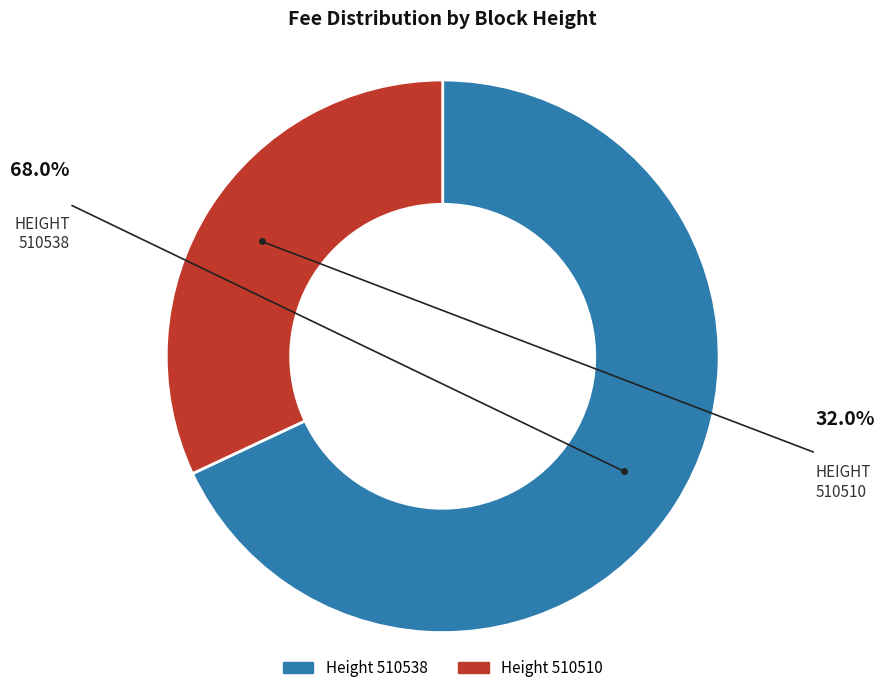

Is there any slice that represents more than half of the pie?

Yes